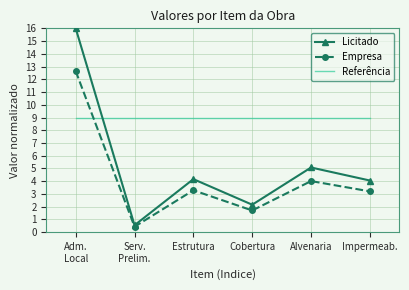

What value does the Referência series have at Estrutura?

9.0